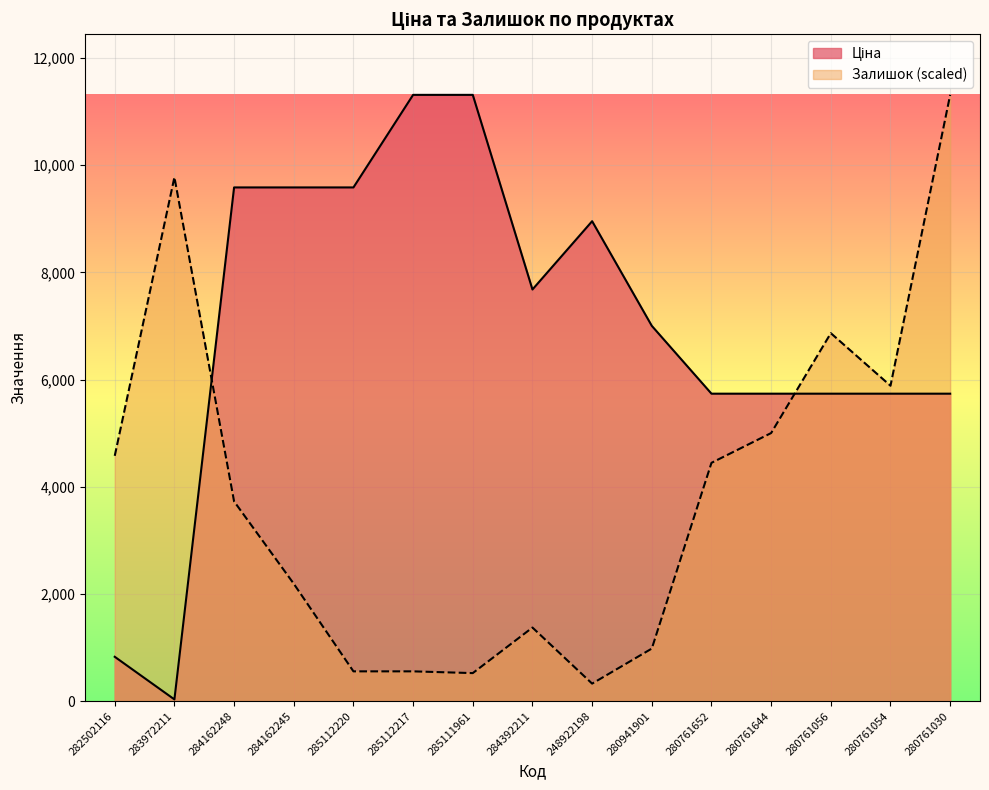

List the series in order of their peak value, lowest first.

Ціна, Залишок